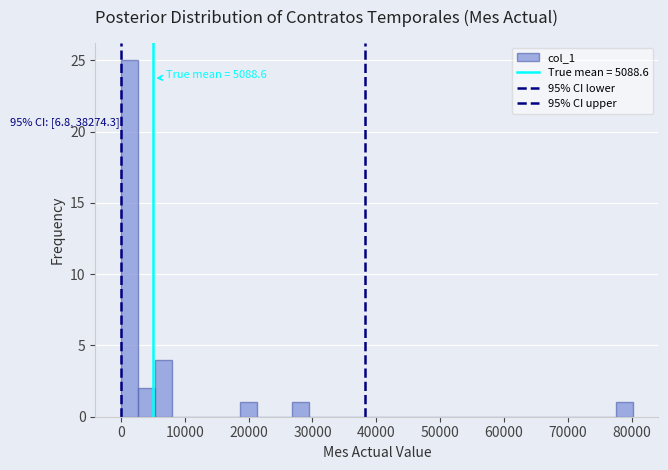

Read against the x-axis, roughly where is the centre of the tallest bar?

1000